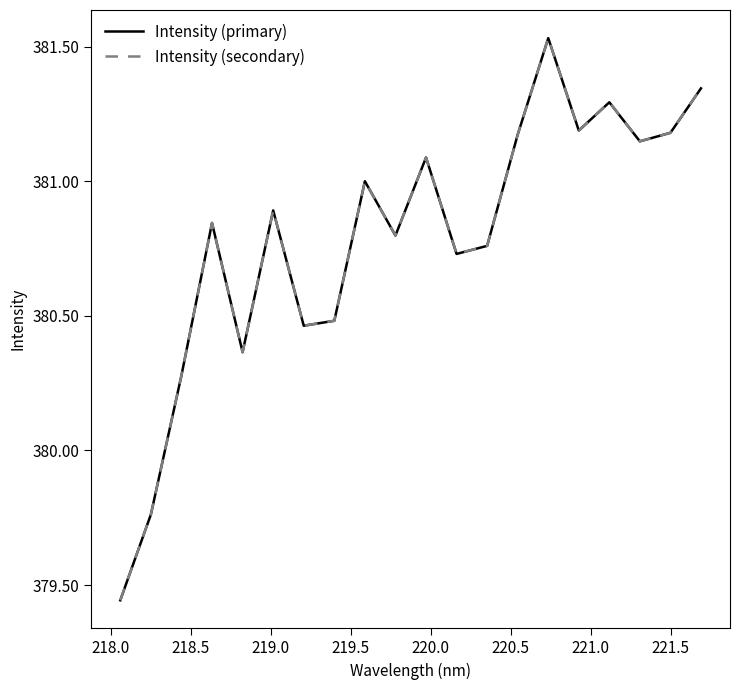

Which series has the widest spread of values?

Intensity (primary)